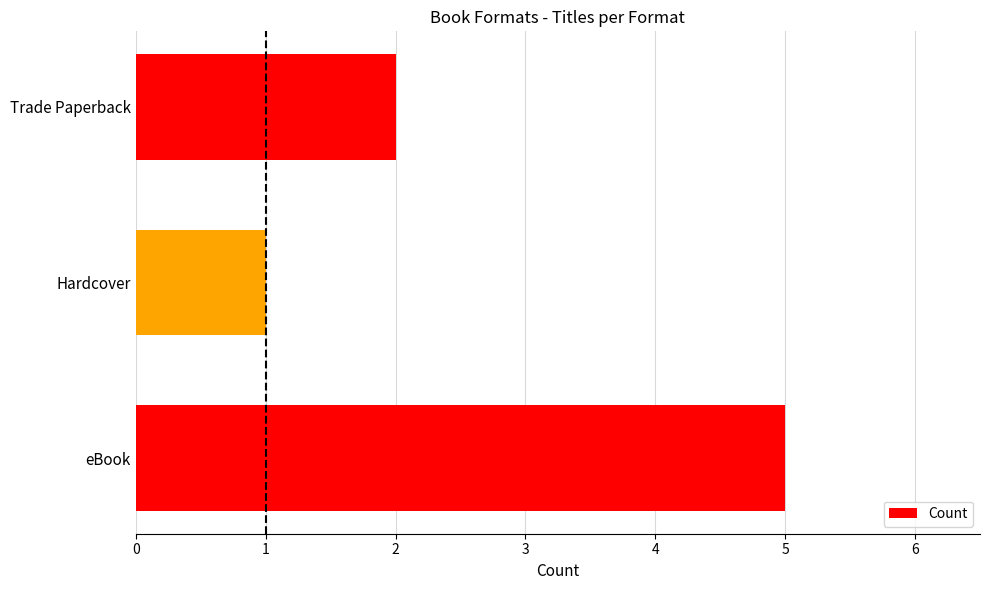

True or false: the data shows 0 at Hardcover.

False